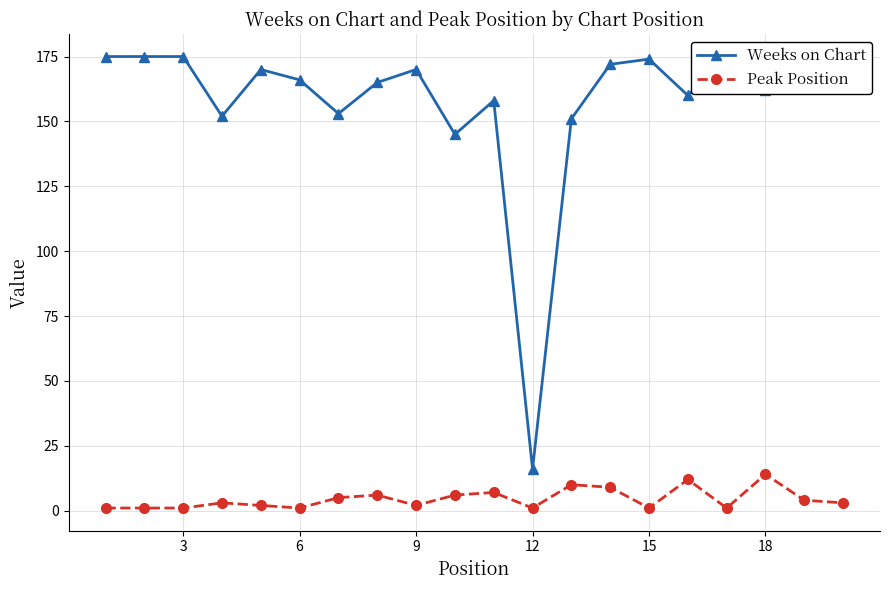

True or false: Peak Position has more than 2 points higher than both neighbors.

True